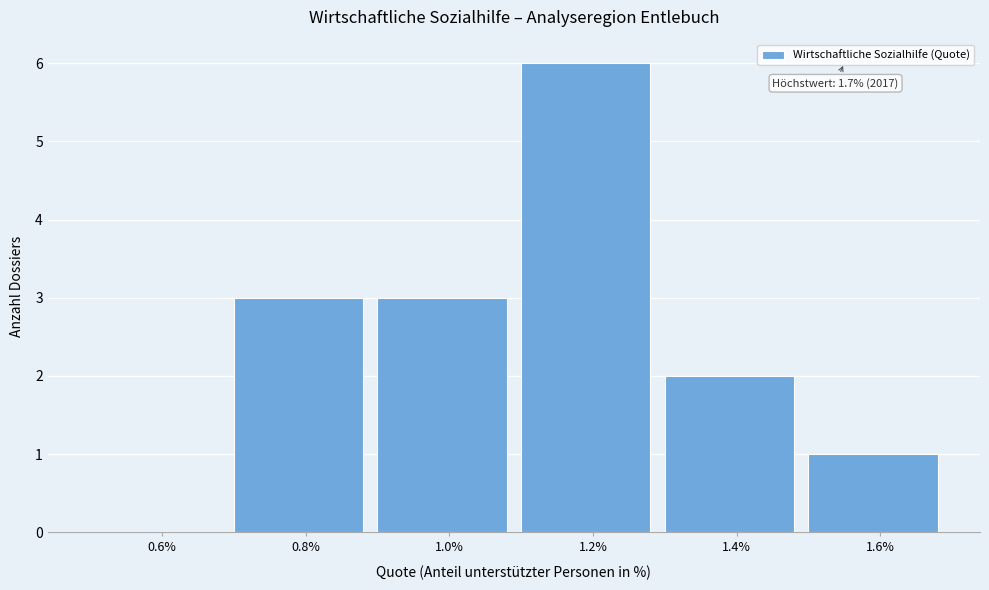

Reading right to left, transcribe all the data shown in this chart.

1.6%=1	1.4%=2	1.2%=6	1.0%=3	0.8%=3	0.6%=0